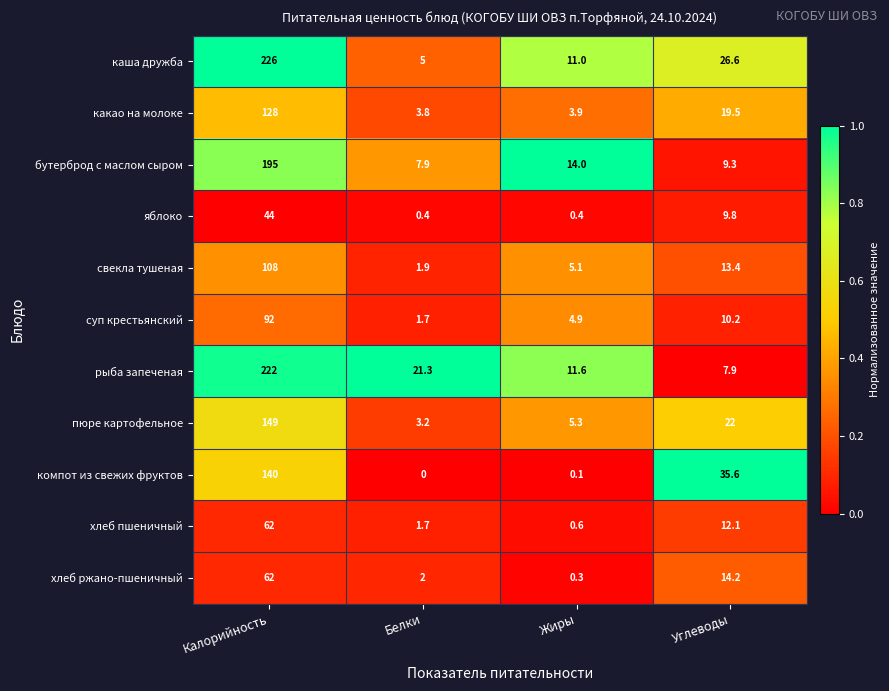

The суп крестьянский series shows 7.3 at Жиры. True or false?

False